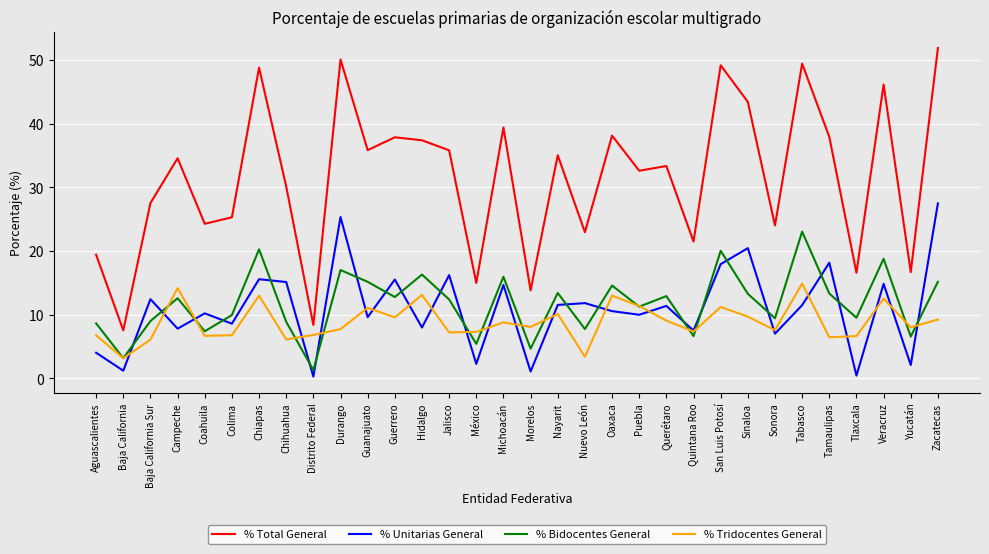

Rank the series by their maximum value, from highest to lowest.

% Total General, % Unitarias General, % Bidocentes General, % Tridocentes General